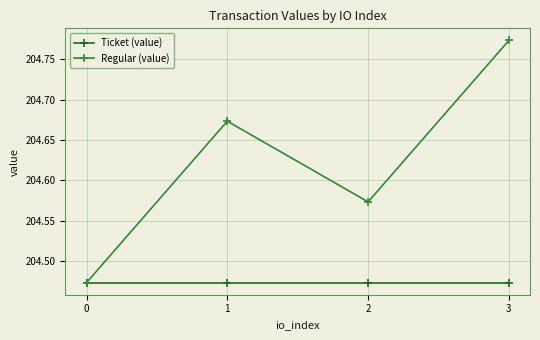

At how many categories does at least one series exceed 204?

4